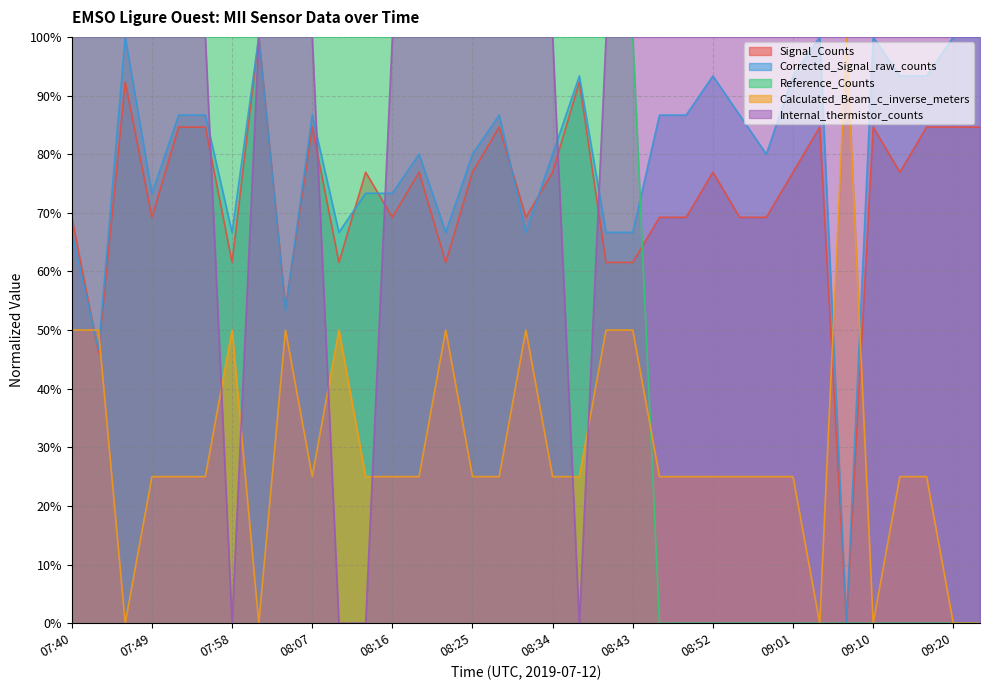

Which has a higher value, 08:19 or 09:01?

08:19